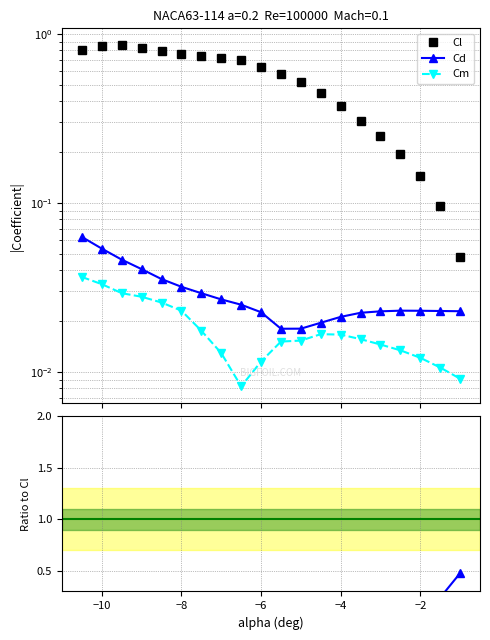

Which series has the widest spread of values?

Cl